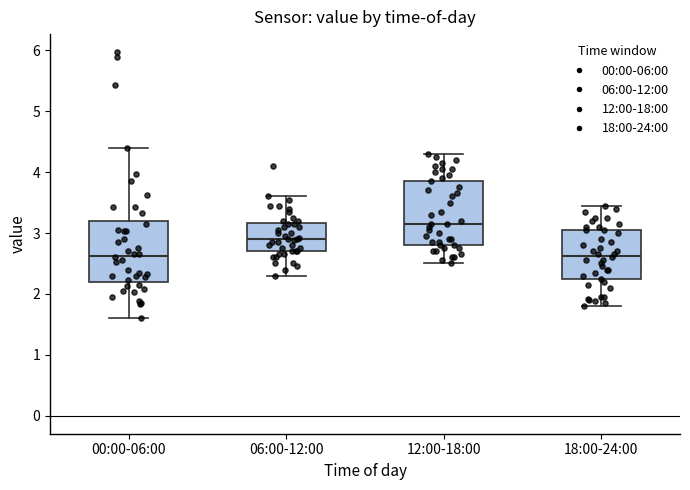

Which box has the highest median line?

12:00-18:00